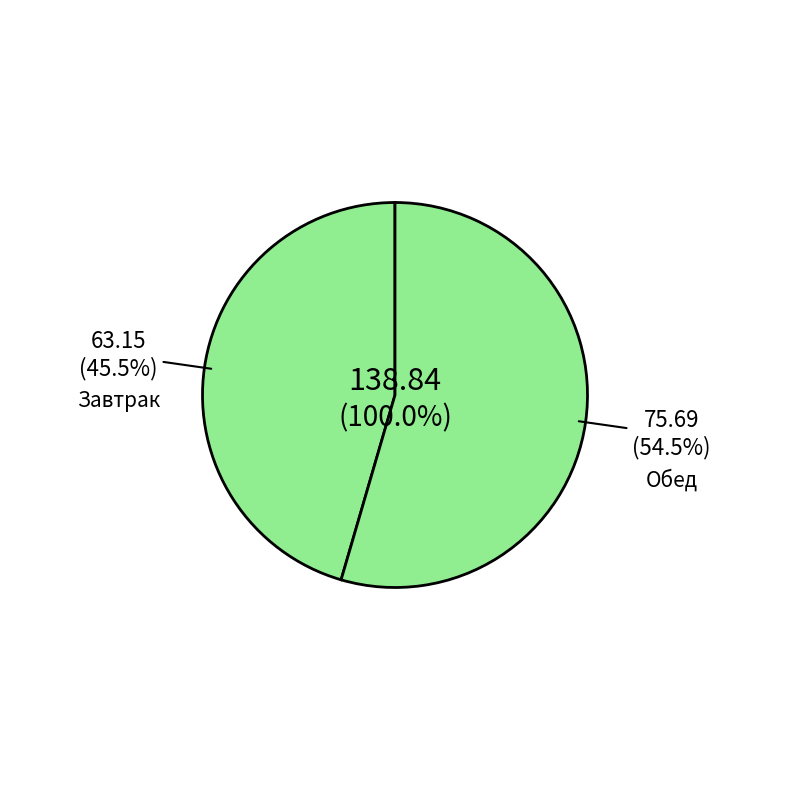

Is it true that Хлеб ржано-пшеничный (завтрак) is 1% of the pie?

False